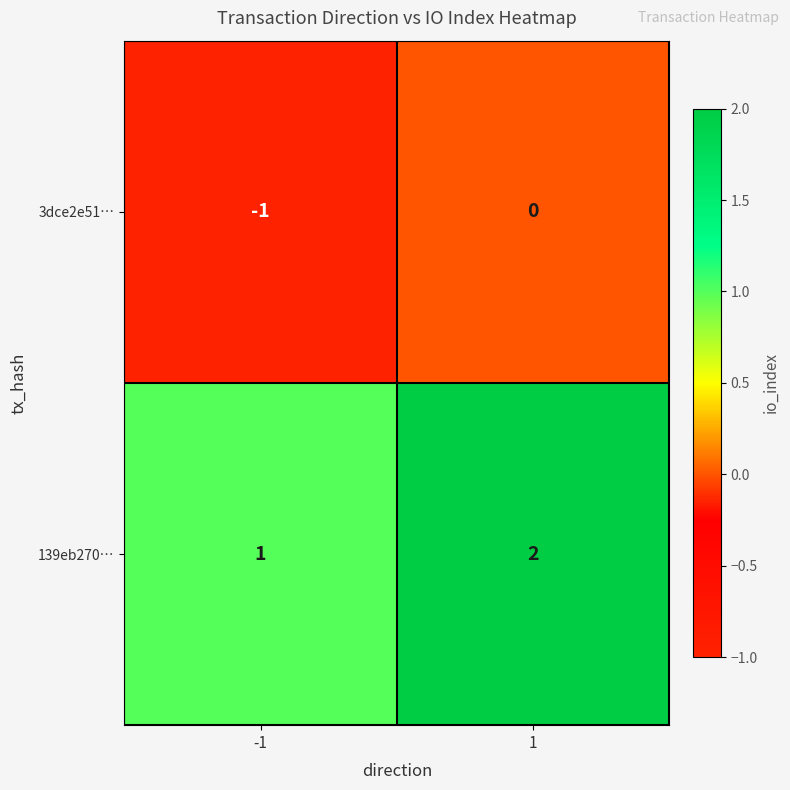

Count the number of data series in this chart.

2